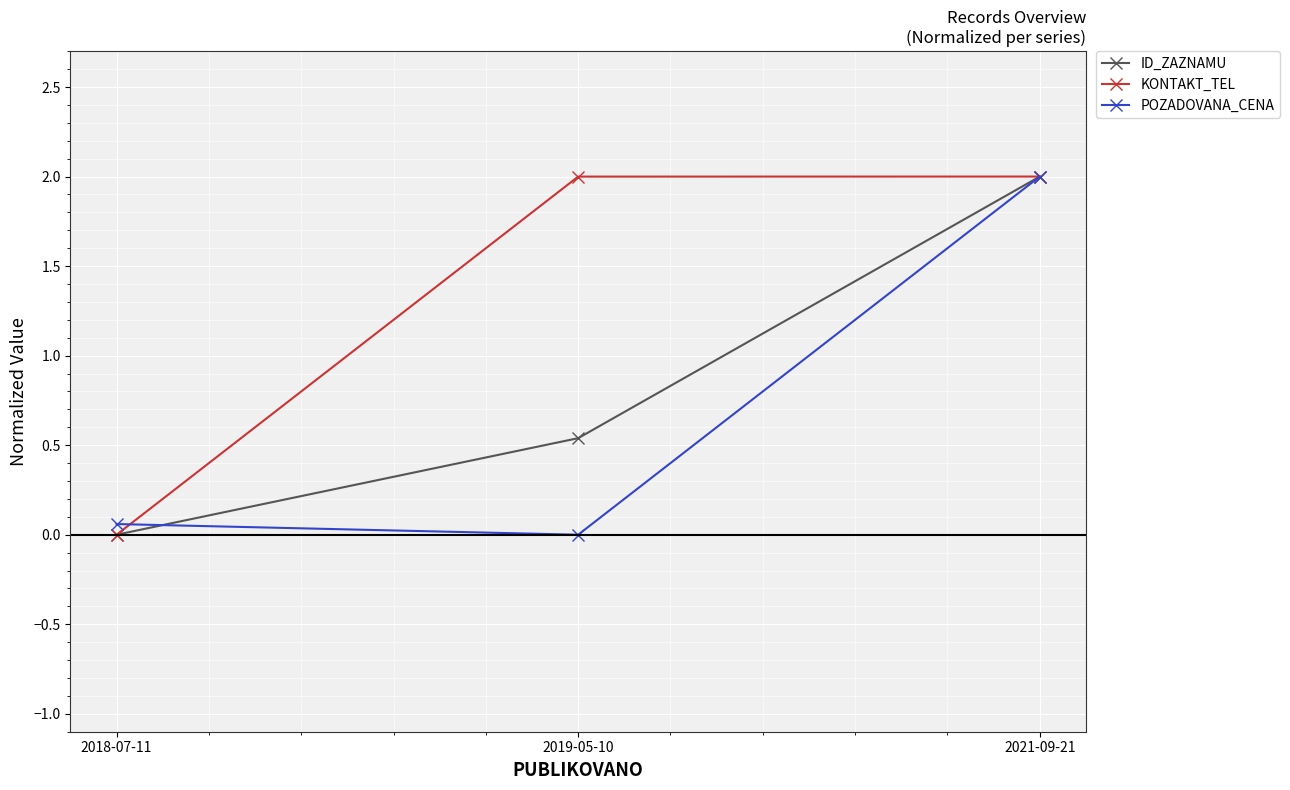

At how many categories does at least one series exceed 0?

3